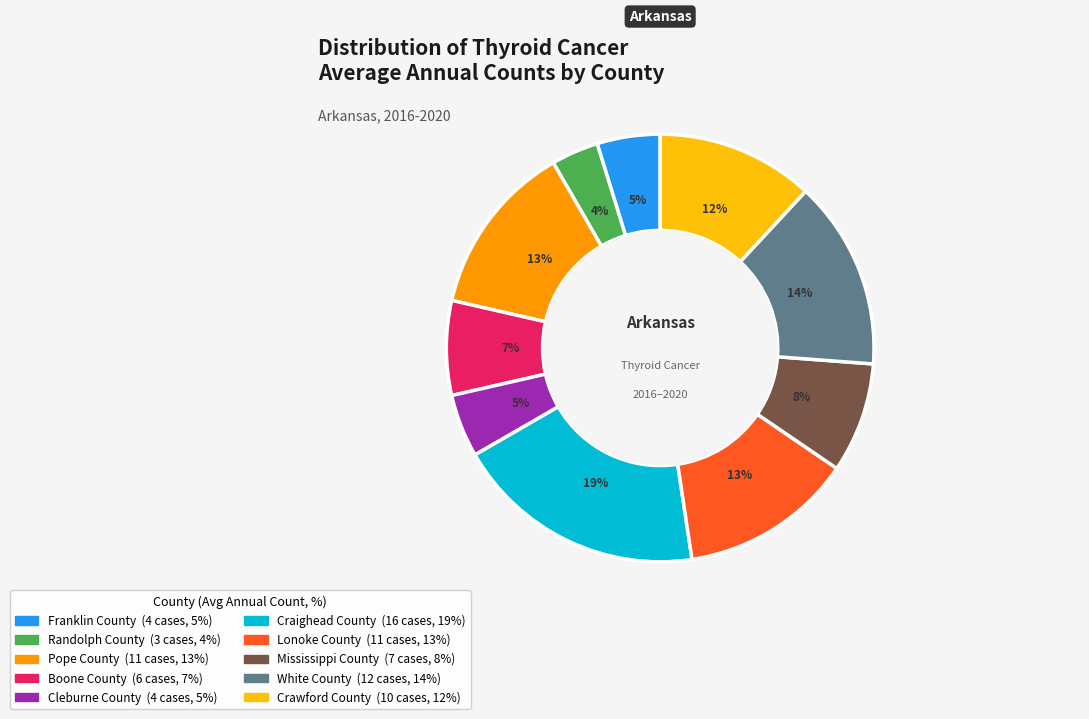

Combined, do Craighead County and Boone County account for over 50%?

No